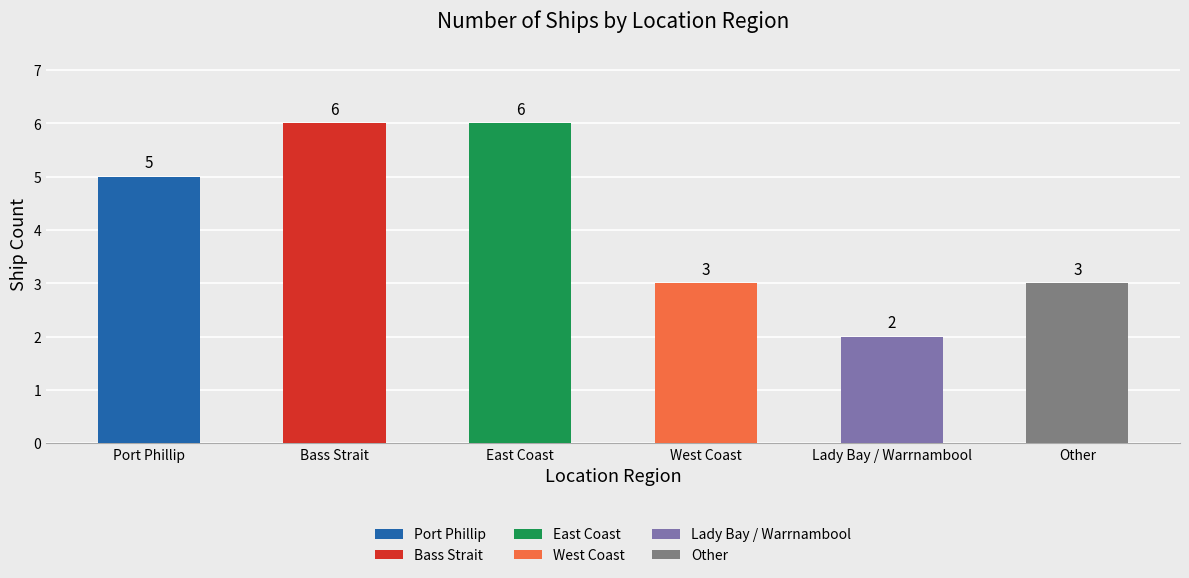

List the labels in order of value, largest first.

Bass Strait, East Coast, Port Phillip, West Coast, Other, Lady Bay / Warrnambool